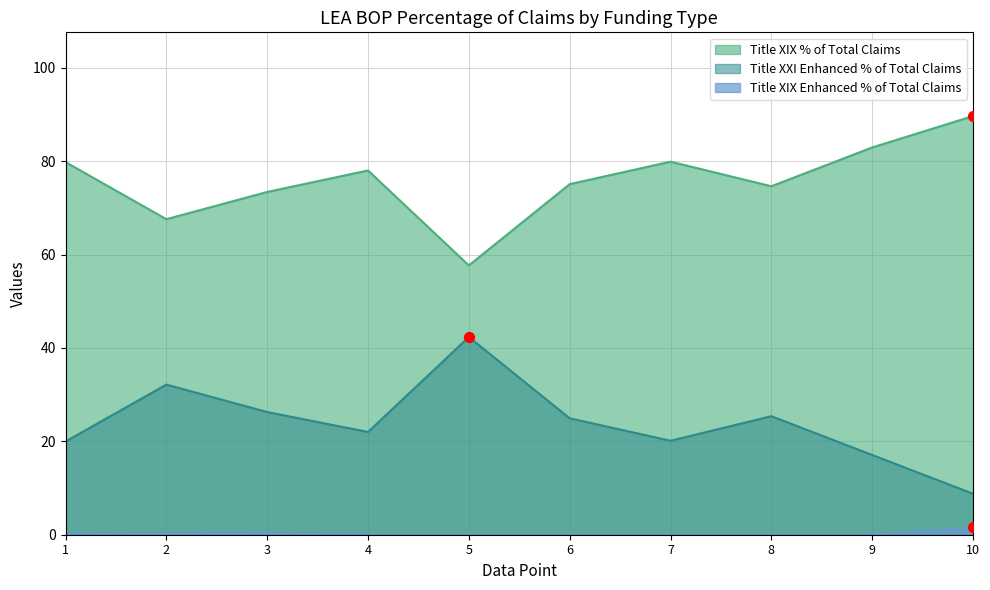

Which series contains the lowest Y value?

Title XIX Enhanced % of Total Claims